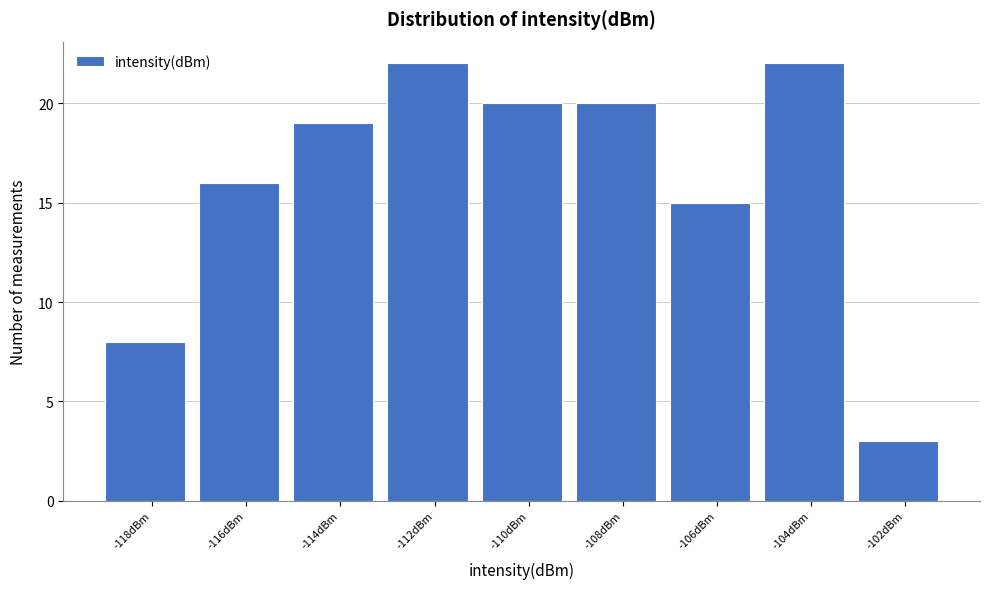

Reading left to right, list all the values displayed in this chart.

-118dBm=8	-116dBm=16	-114dBm=19	-112dBm=22	-110dBm=20	-108dBm=20	-106dBm=15	-104dBm=22	-102dBm=3